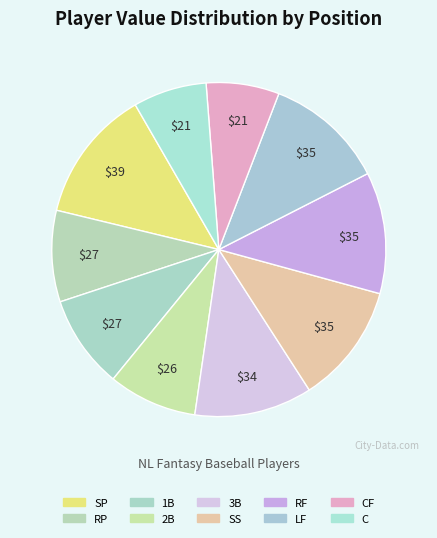

What is the largest slice in the pie chart?

SP